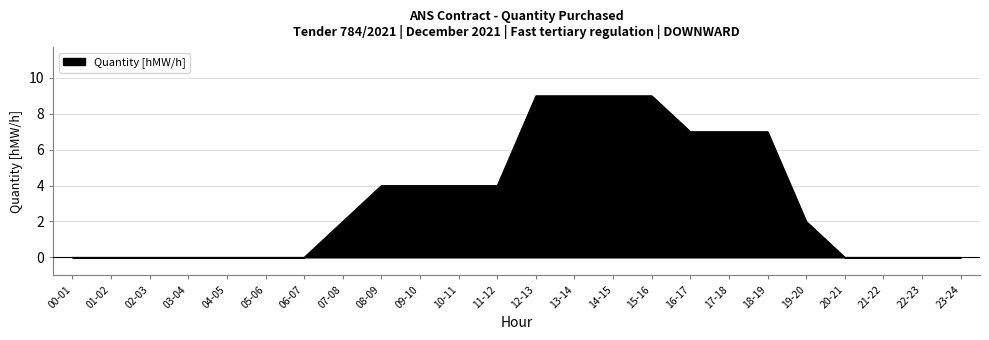

How many values are between 0 and 7?

20